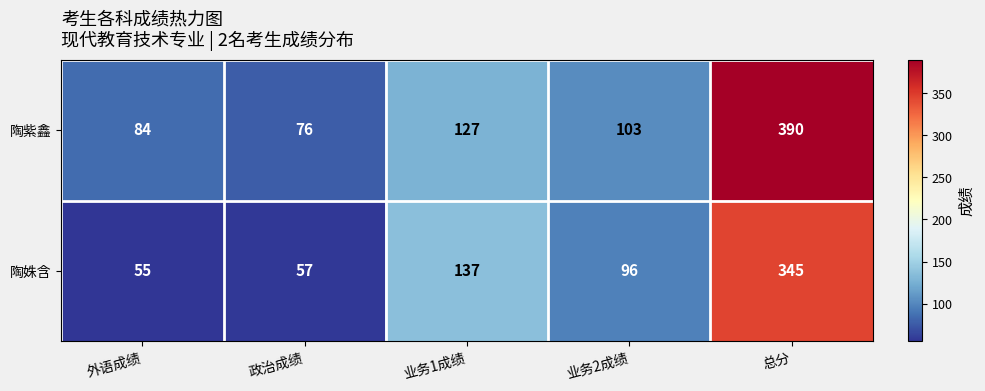

Where is 陶姝含 nearest to the value 200?

业务1成绩